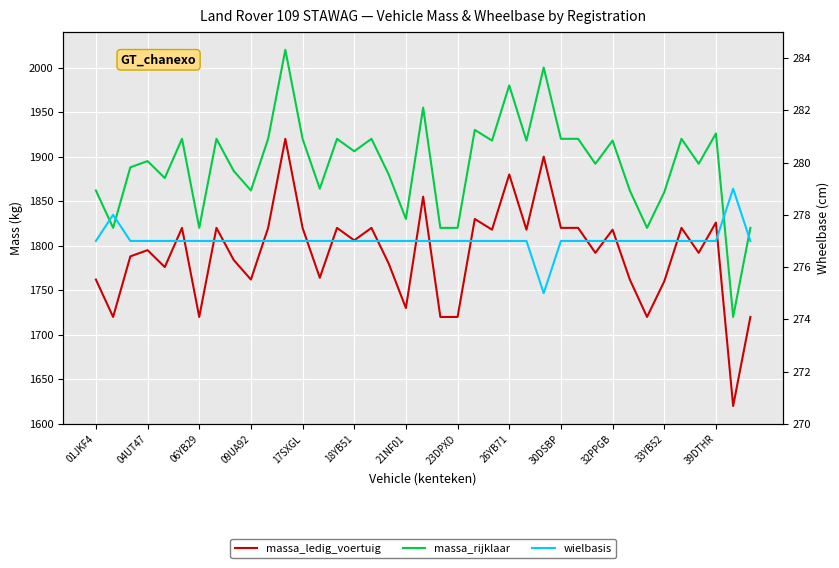

At 14, list the series in order from largest to smallest.

massa_rijklaar, massa_ledig_voertuig, wielbasis